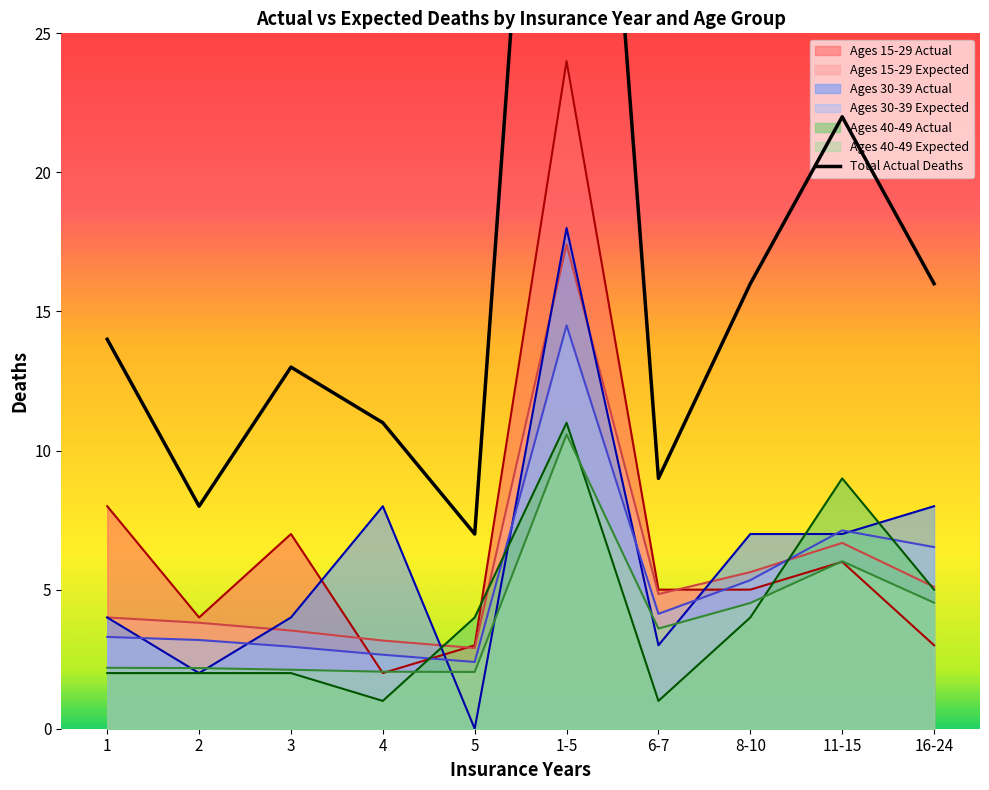

Which category has the lowest value across all series?

5